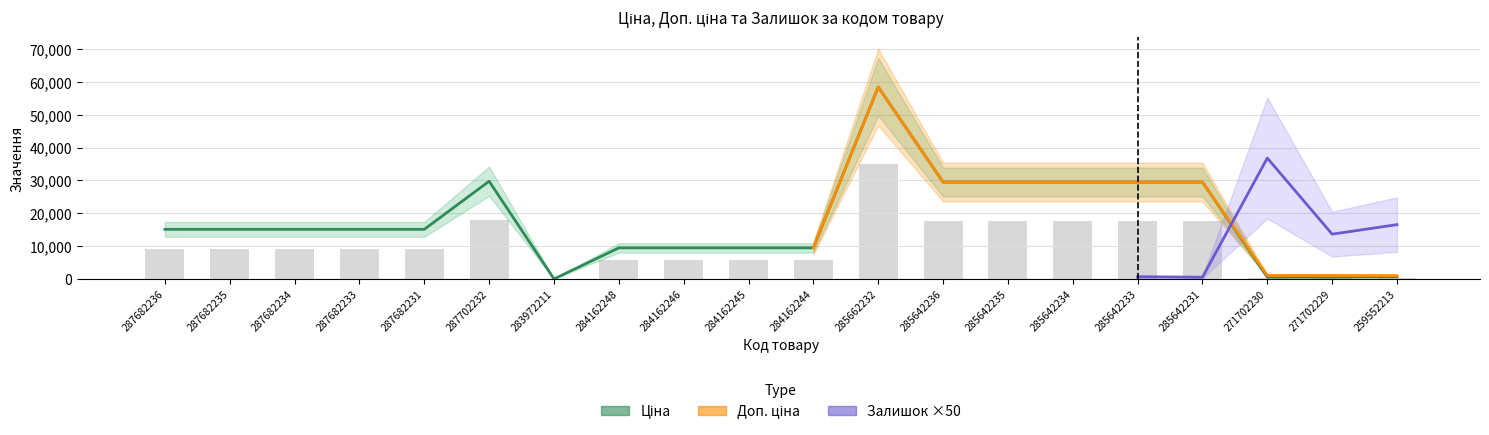

True or false: Доп. ціна has a value of 12486.0 at 287682236.

False